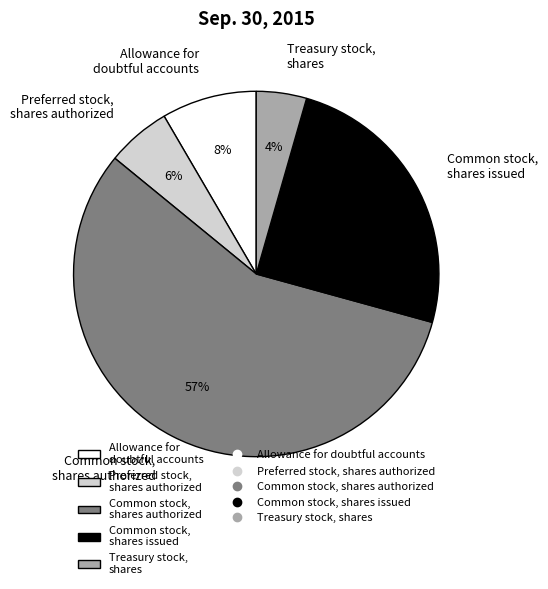

Do Treasury stock, shares and Allowance for doubtful accounts together represent more than half of the pie?

No